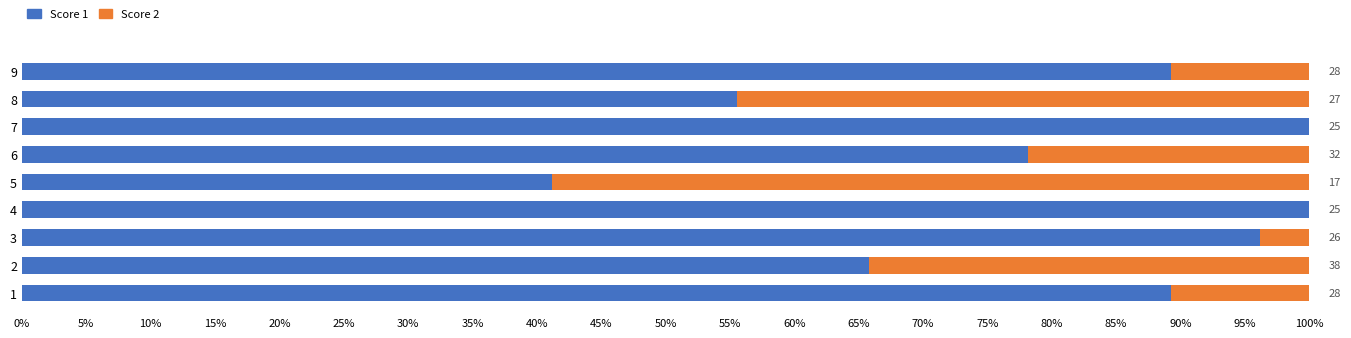

Reading left to right, extract all data points from this chart.

Score 1: 89.3	65.8	96.2	100.0	41.2	78.1	100.0	55.6	89.3
Score 2: 10.7	34.2	3.8	0.0	58.8	21.9	0.0	44.4	10.7